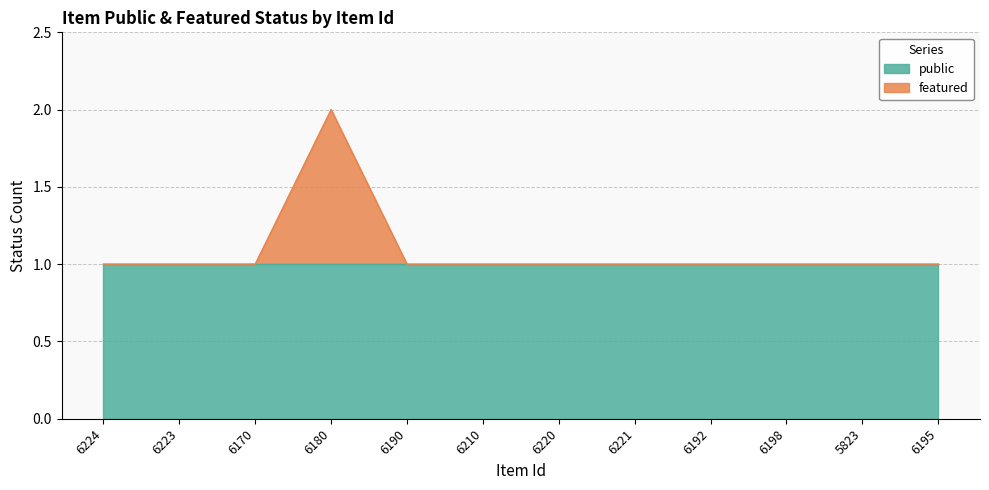

Rank the categories by value from highest to lowest.

6180, 6224, 6223, 6170, 6190, 6210, 6220, 6221, 6192, 6198, 5823, 6195